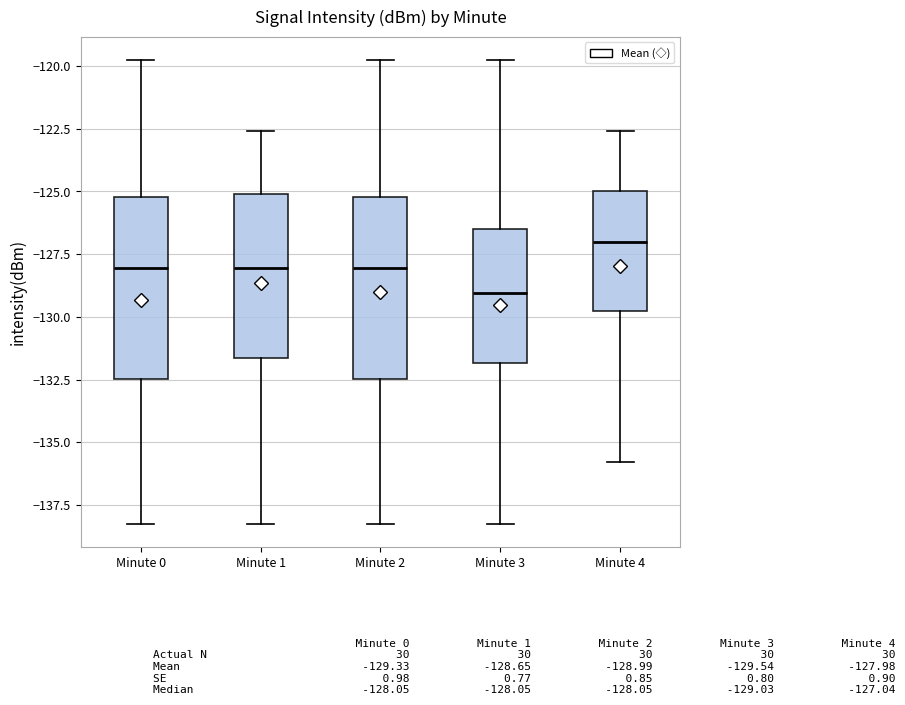

Reading left to right, read every box against the y-axis: the position of its median line, the range the box covers, and the ends of its whiskers. The values are not printed on the chart, so give them approximately, as read against the axis.

Minute 0: median -128.0, box -132.5 to -125.0, whiskers -138.0 to -120.0
Minute 1: median -128.0, box -131.5 to -125.0, whiskers -138.0 to -122.5
Minute 2: median -128.0, box -132.5 to -125.0, whiskers -138.0 to -120.0
Minute 3: median -129.0, box -132.0 to -126.5, whiskers -138.0 to -120.0
Minute 4: median -127.0, box -130.0 to -125.0, whiskers -136.0 to -122.5